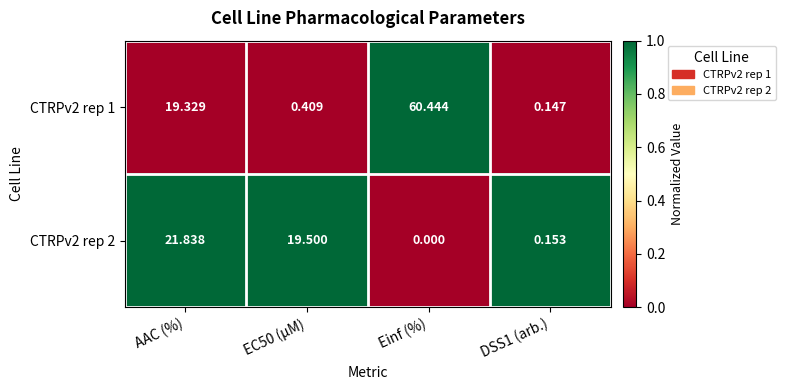

Which category has the lowest value across all series?

Einf (%)